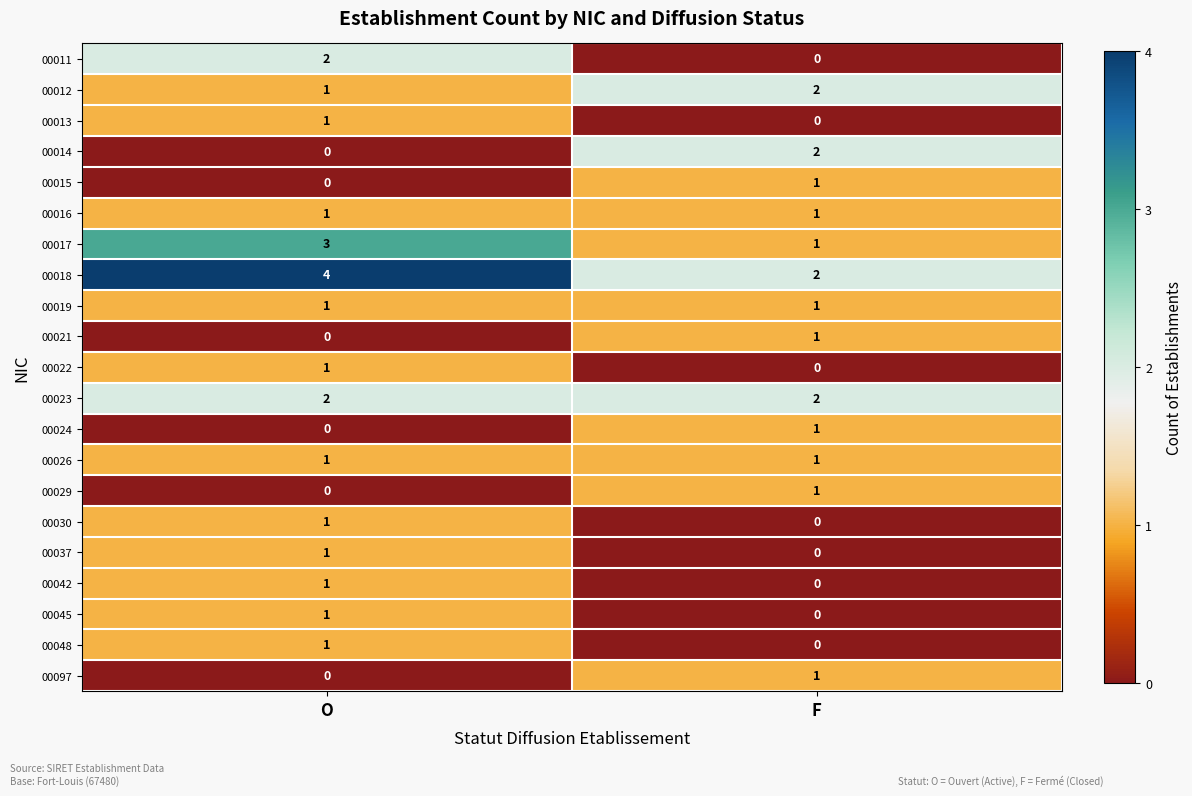

List the labels in order of 00097 value, largest first.

F, O